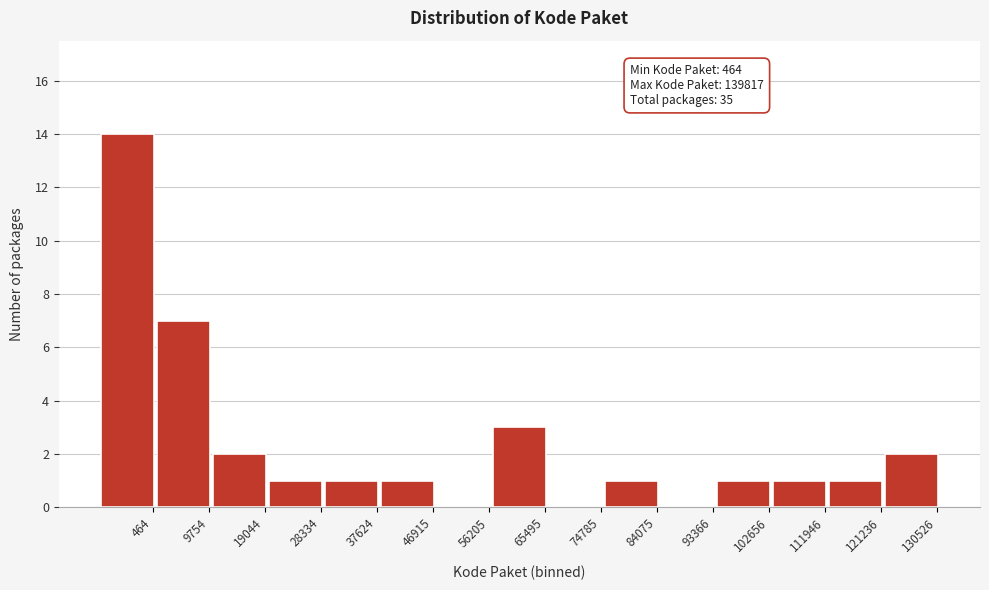

Reading left to right, what are all the values shown in this chart?

464=14	9754=7	19044=2	28334=1	37624=1	46915=1	56205=0	65495=3	74785=0	84075=1	93366=0	102656=1	111946=1	121236=1	130526=2